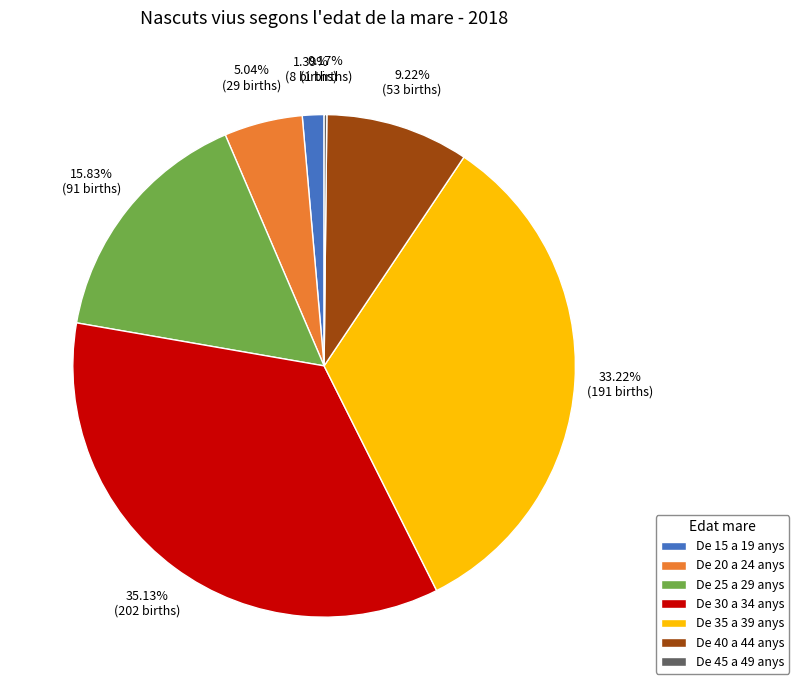

To the nearest percent, what is the average slice percentage?

14%